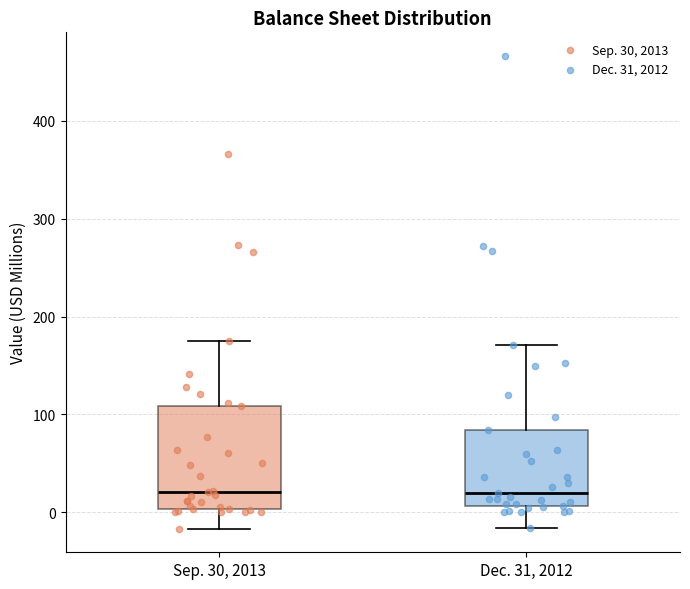

Where does the lower whisker of the box for Dec. 31, 2012 end on the y-axis? The values are not printed on the chart, so give them approximately, as read against the axis.

-20